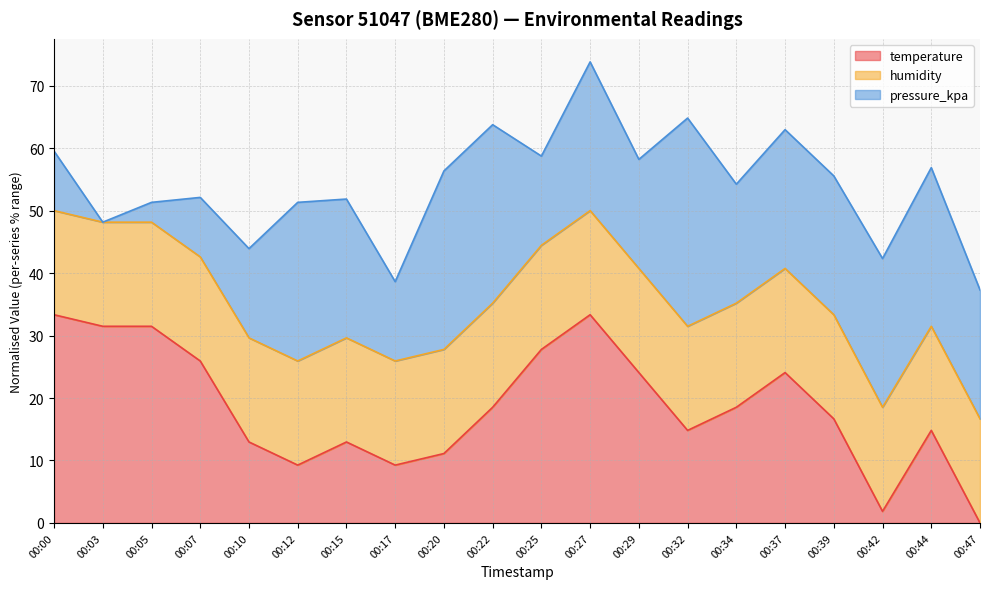

Read the temperature value at 00:15.

13.0